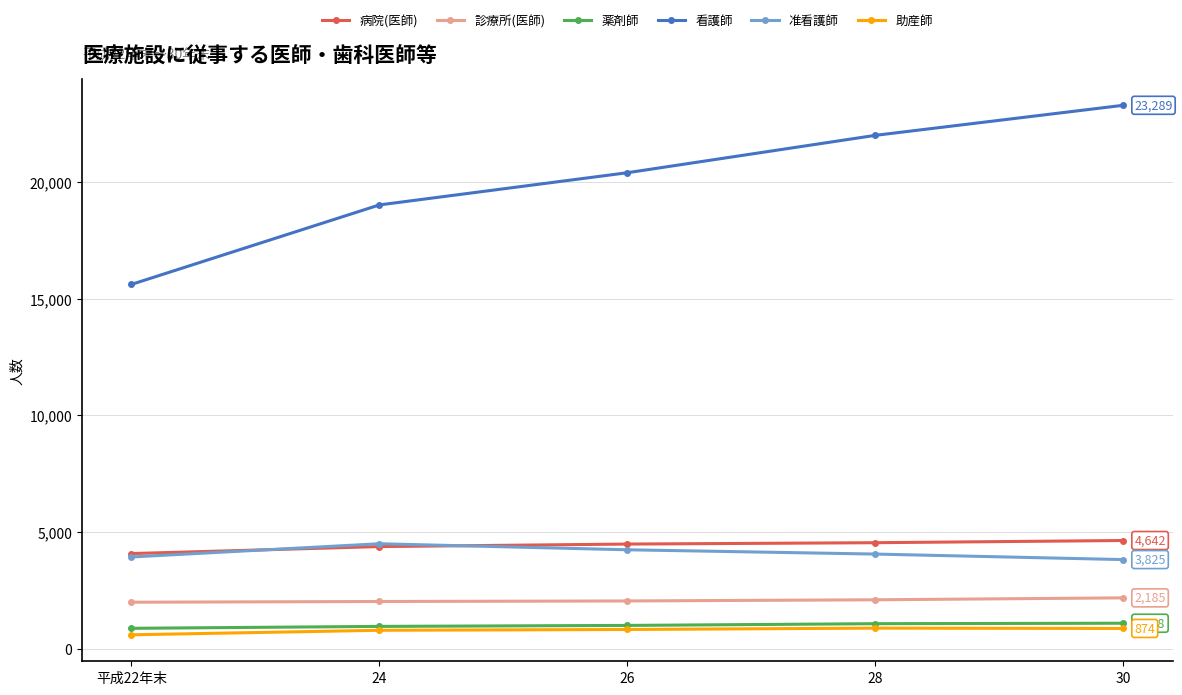

True or false: 診療所(医師) and 病院(医師) intersect in this chart.

False